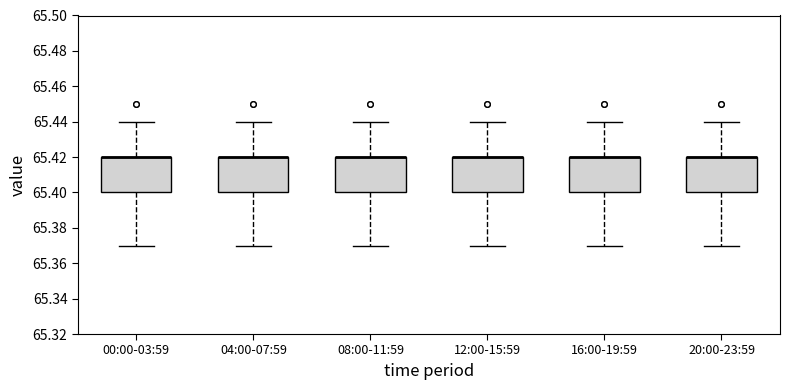

Reading left to right, transcribe this box plot: for each box, give where its median line is, the range the box spans, and where its two whiskers end, as read against the y-axis. The values are not printed on the chart, so give them approximately, as read against the axis.

00:00-03:59: median 65.42 (drawn on the box's upper edge), box 65.40 to 65.42, whiskers 65.37 to 65.44
04:00-07:59: median 65.42 (drawn on the box's upper edge), box 65.40 to 65.42, whiskers 65.37 to 65.44
08:00-11:59: median 65.42 (drawn on the box's upper edge), box 65.40 to 65.42, whiskers 65.37 to 65.44
12:00-15:59: median 65.42 (drawn on the box's upper edge), box 65.40 to 65.42, whiskers 65.37 to 65.44
16:00-19:59: median 65.42 (drawn on the box's upper edge), box 65.40 to 65.42, whiskers 65.37 to 65.44
20:00-23:59: median 65.42 (drawn on the box's upper edge), box 65.40 to 65.42, whiskers 65.37 to 65.44